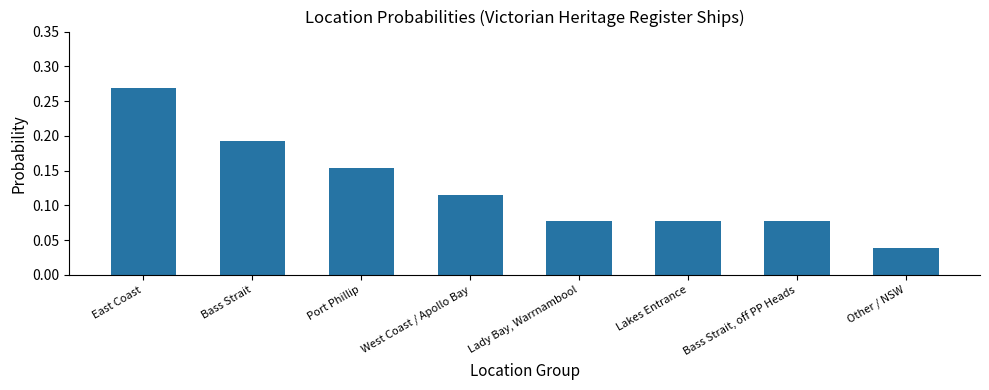

What is the change in value from Port Phillip to Other / NSW?

-0.1